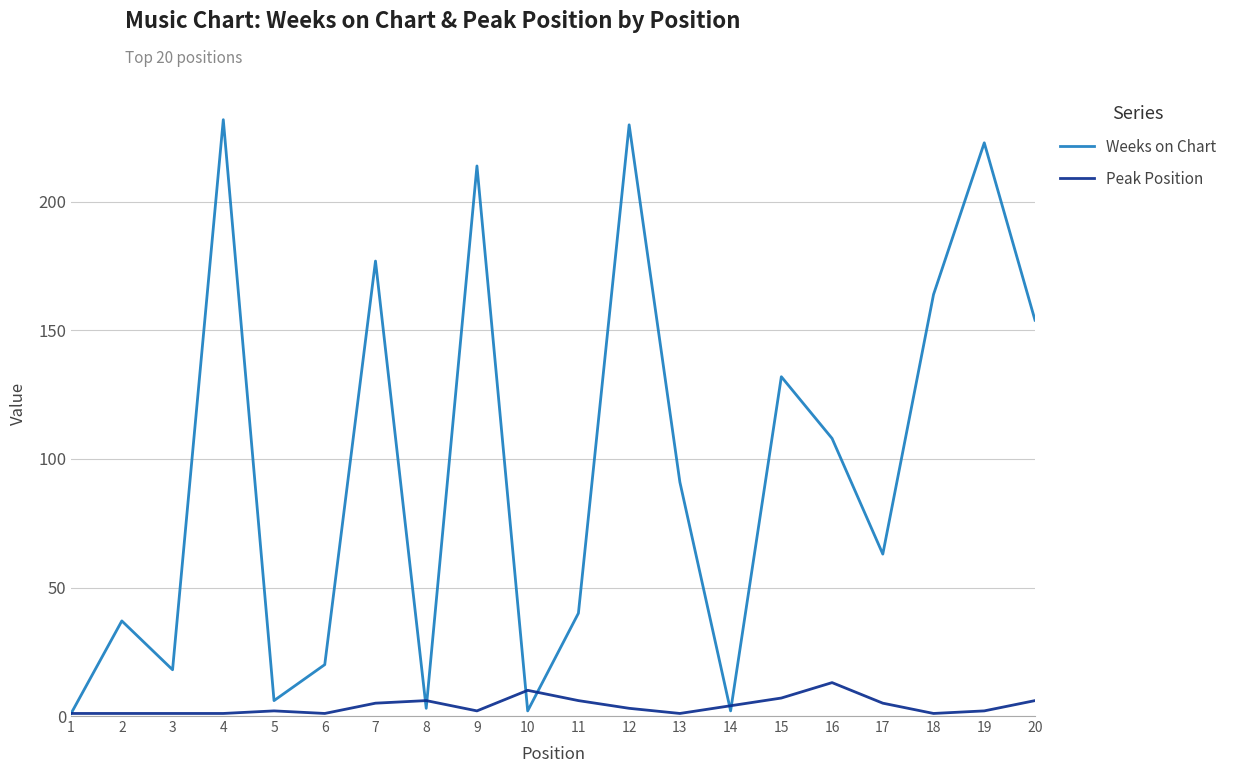

Reading left to right, extract all data points from this chart.

Weeks on Chart: 1	37	18	232	6	20	177	3	214	2	40	230	91	2	132	108	63	164	223	154
Peak Position: 1	1	1	1	2	1	5	6	2	10	6	3	1	4	7	13	5	1	2	6